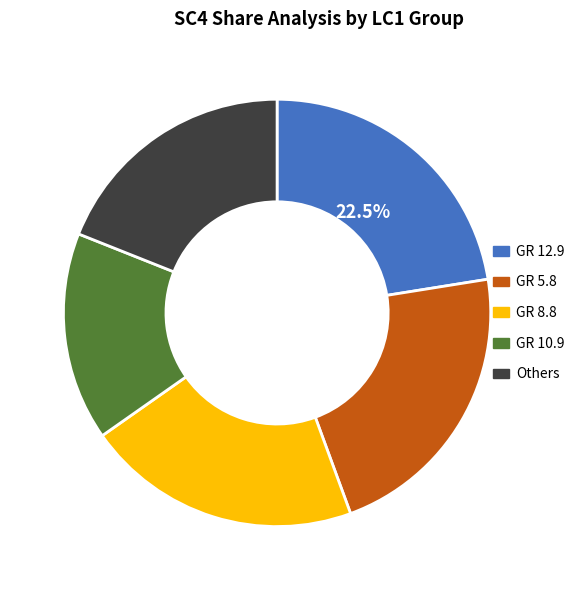

Is there a majority slice in this chart?

No